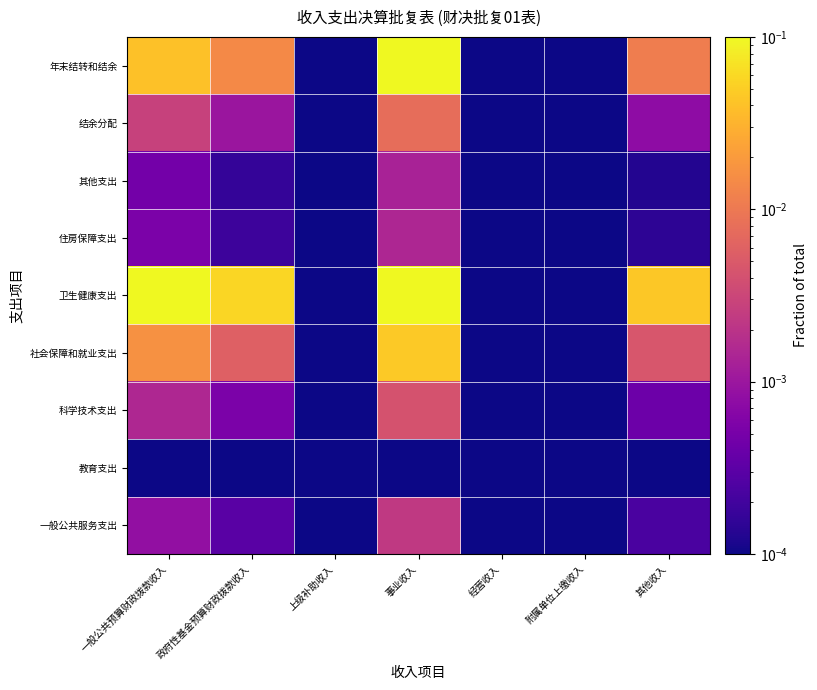

Which category has the highest value across all series?

事业收入